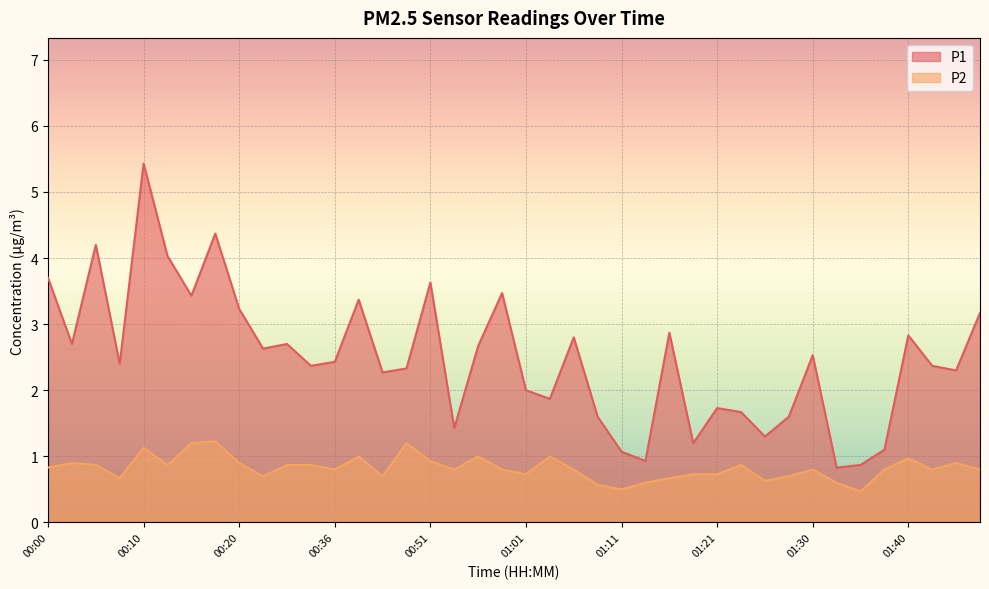

True or false: P1 and P2 intersect in this chart.

False